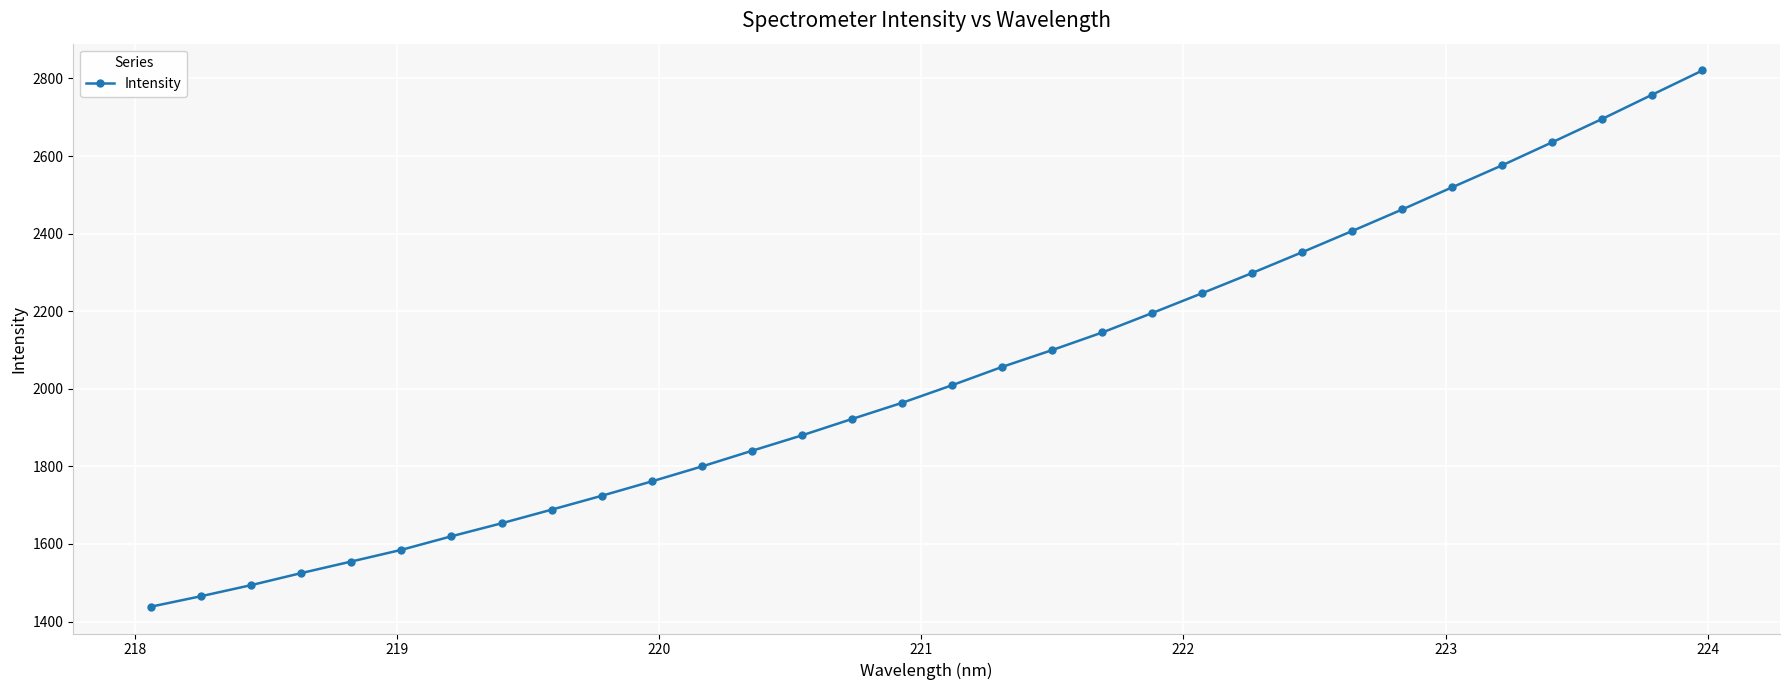

What is the greatest value displayed?

2820.6